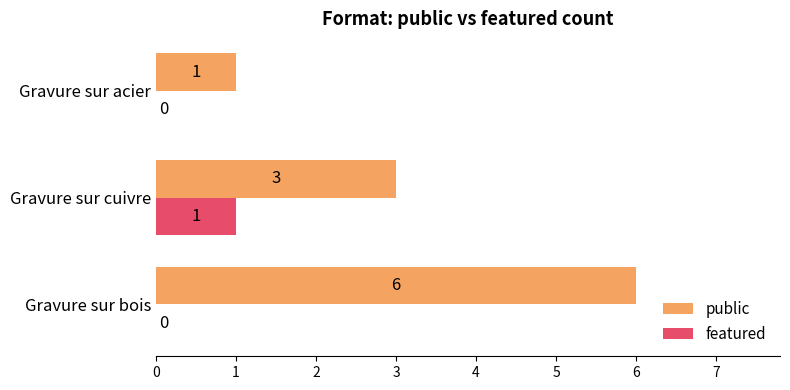

What is the sum of all featured values?

1